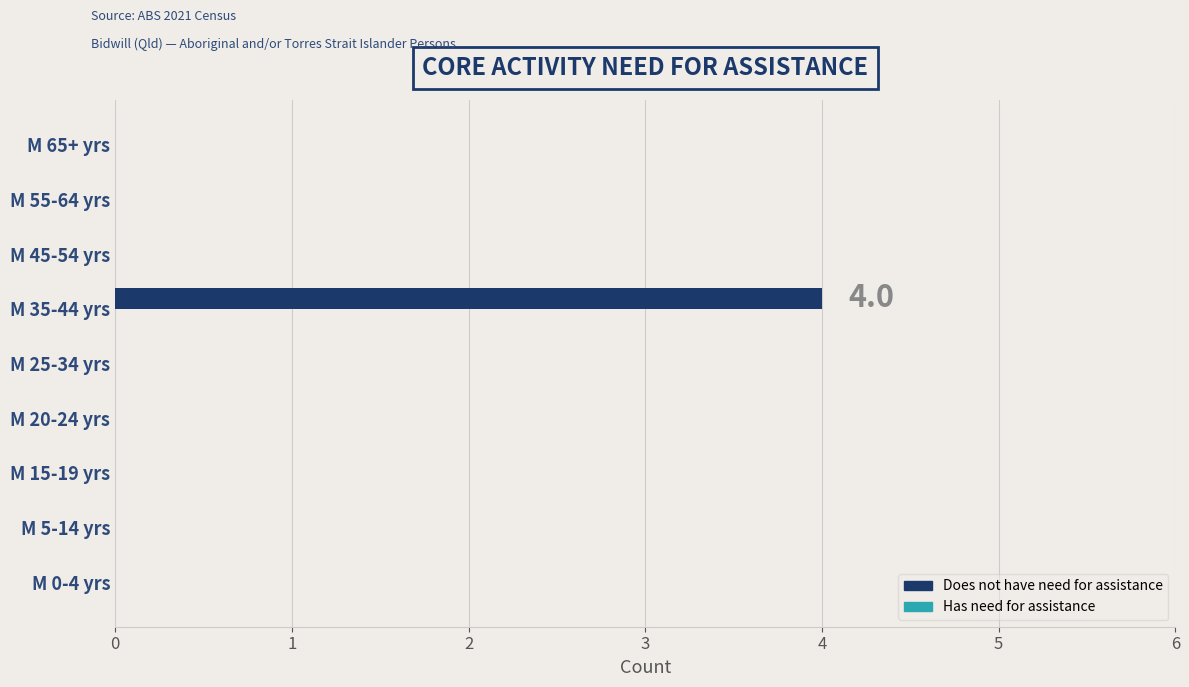

The value at M 25-34 yrs is 0. True or false?

True